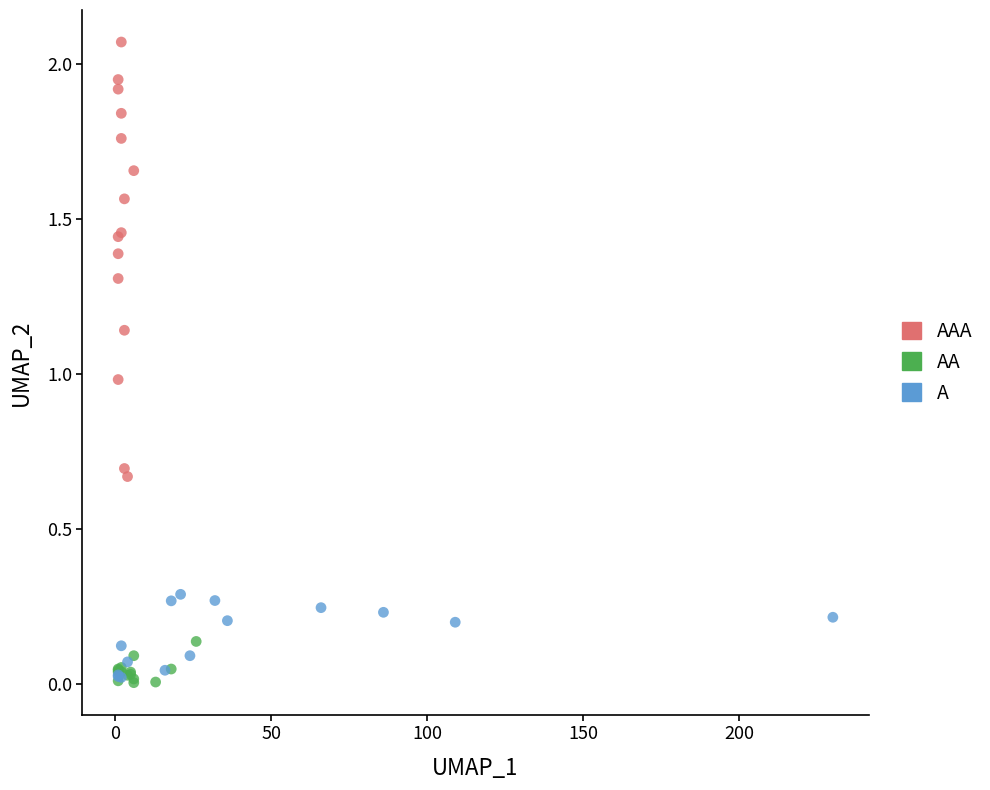

Which series reaches the maximum Y coordinate?

AAA